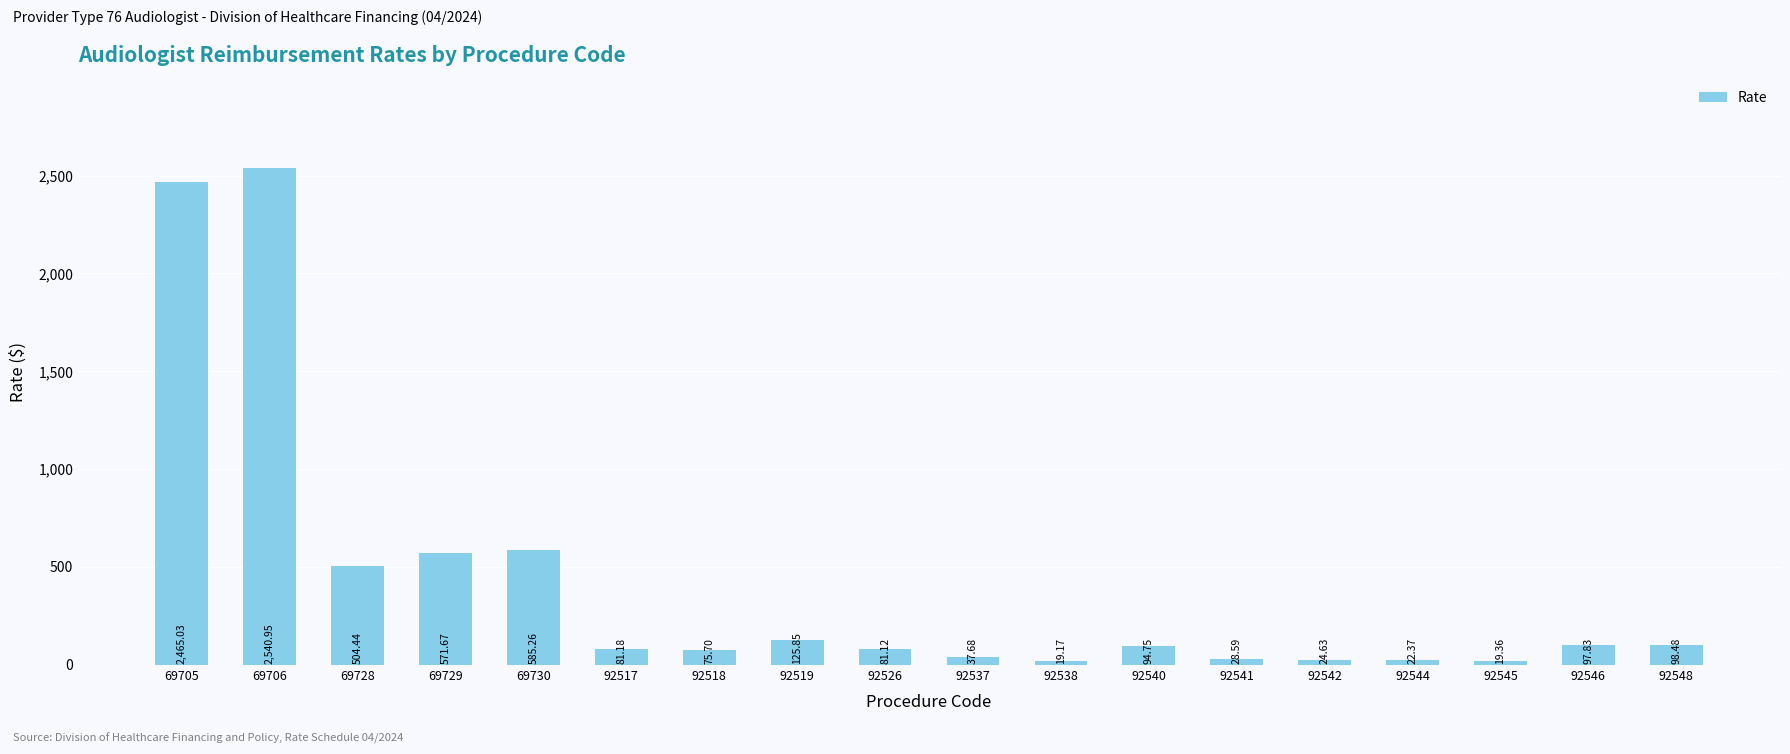

List the labels in order of value, largest first.

69706, 69705, 69730, 69729, 69728, 92519, 92548, 92546, 92540, 92517, 92526, 92518, 92537, 92541, 92542, 92544, 92545, 92538